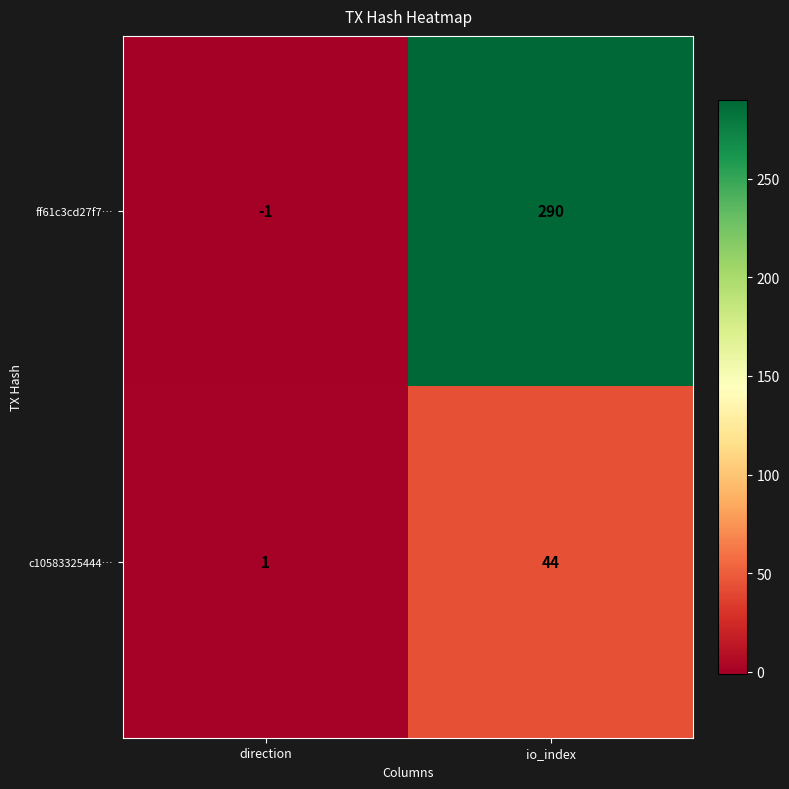

What is the minimum value shown in the chart?

-1